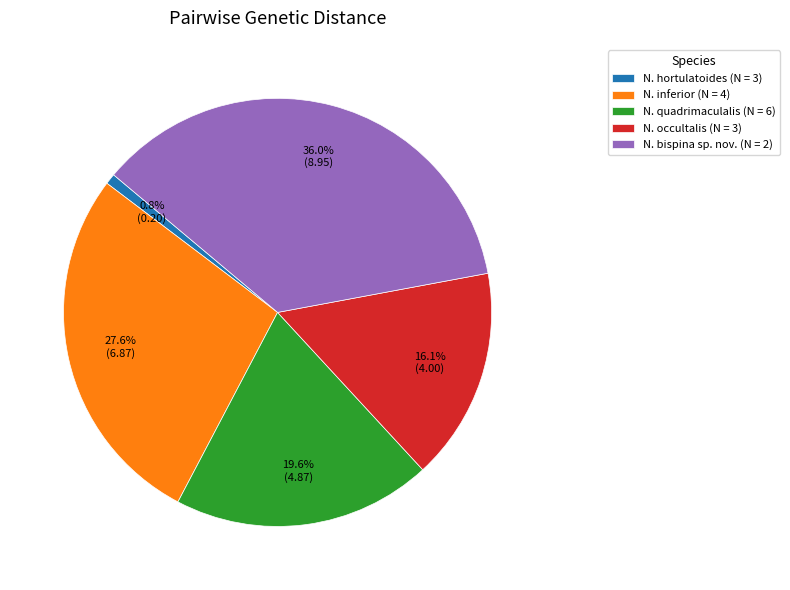

What is the largest slice in the pie chart?

N. bispina sp. nov. (N = 2)